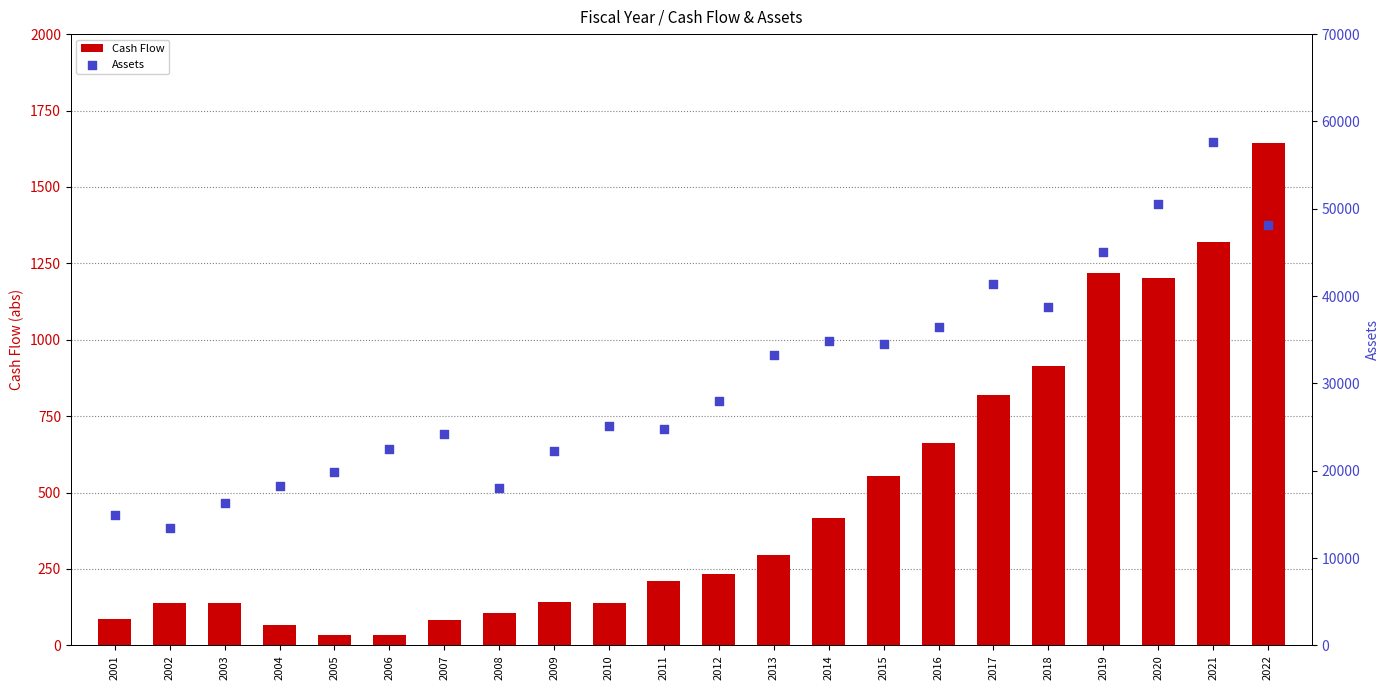

Which series reaches the minimum Y coordinate?

Cash Flow